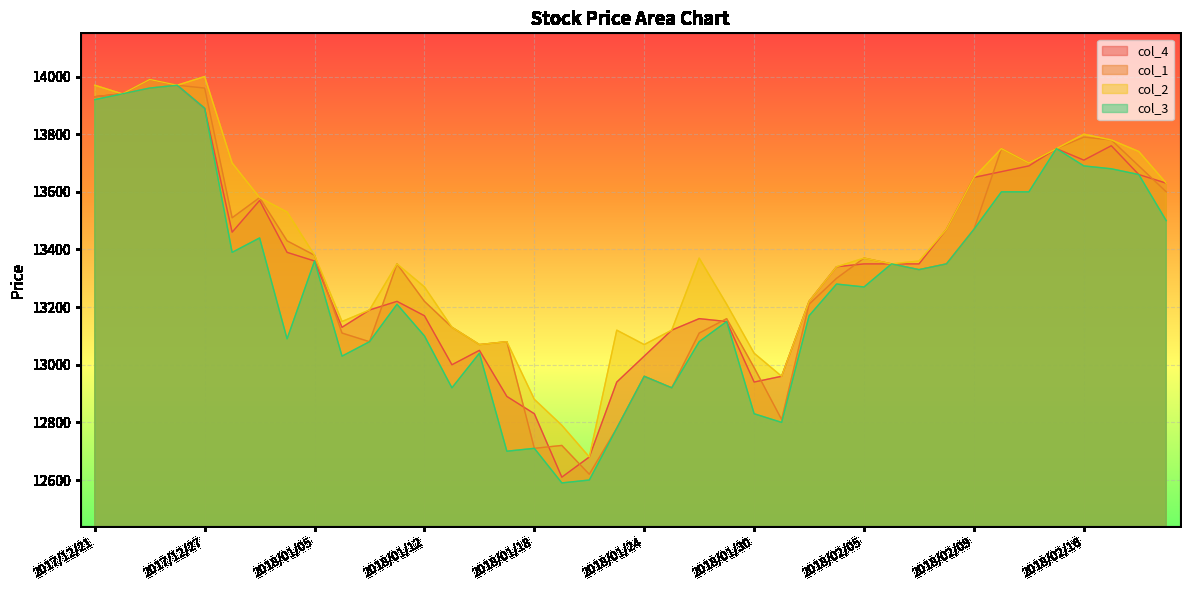

Reading right to left, extract all data points from this chart.

col_4: 13630	13660	13760	13710	13750	13690	13670	13650	13470	13350	13350	13350	13340	13220	12960	12940	13150	13160	13120	13030	12940	12680	12610	12830	12890	13050	13000	13170	13220	13190	13130	13360	13390	13570	13460	13890	13970	13990	13940	13930
col_1: 13600	13690	13780	13790	13750	13700	13750	13470	13350	13330	13350	13370	13300	13210	12810	12990	13160	13110	12920	12960	12780	12620	12720	12710	13080	13070	13130	13220	13350	13080	13110	13380	13430	13580	13510	13960	13970	13960	13940	13930
col_2: 13630	13740	13780	13800	13750	13700	13750	13650	13470	13360	13350	13370	13340	13220	12960	13040	13210	13370	13120	13070	13120	12680	12790	12880	13080	13070	13130	13270	13350	13190	13150	13380	13530	13580	13700	14000	13970	13990	13940	13970
col_3: 13500	13660	13680	13690	13750	13600	13600	13470	13350	13330	13350	13270	13280	13170	12800	12830	13150	13080	12920	12960	12780	12600	12590	12710	12700	13040	12920	13100	13210	13080	13030	13360	13090	13440	13390	13890	13970	13960	13940	13920